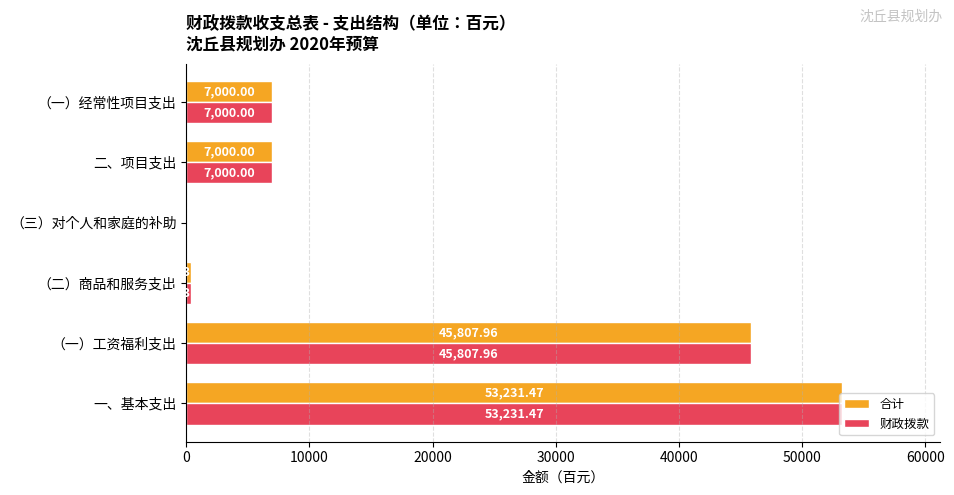

What is the total value across all series at （二）商品和服务支出?

847.0